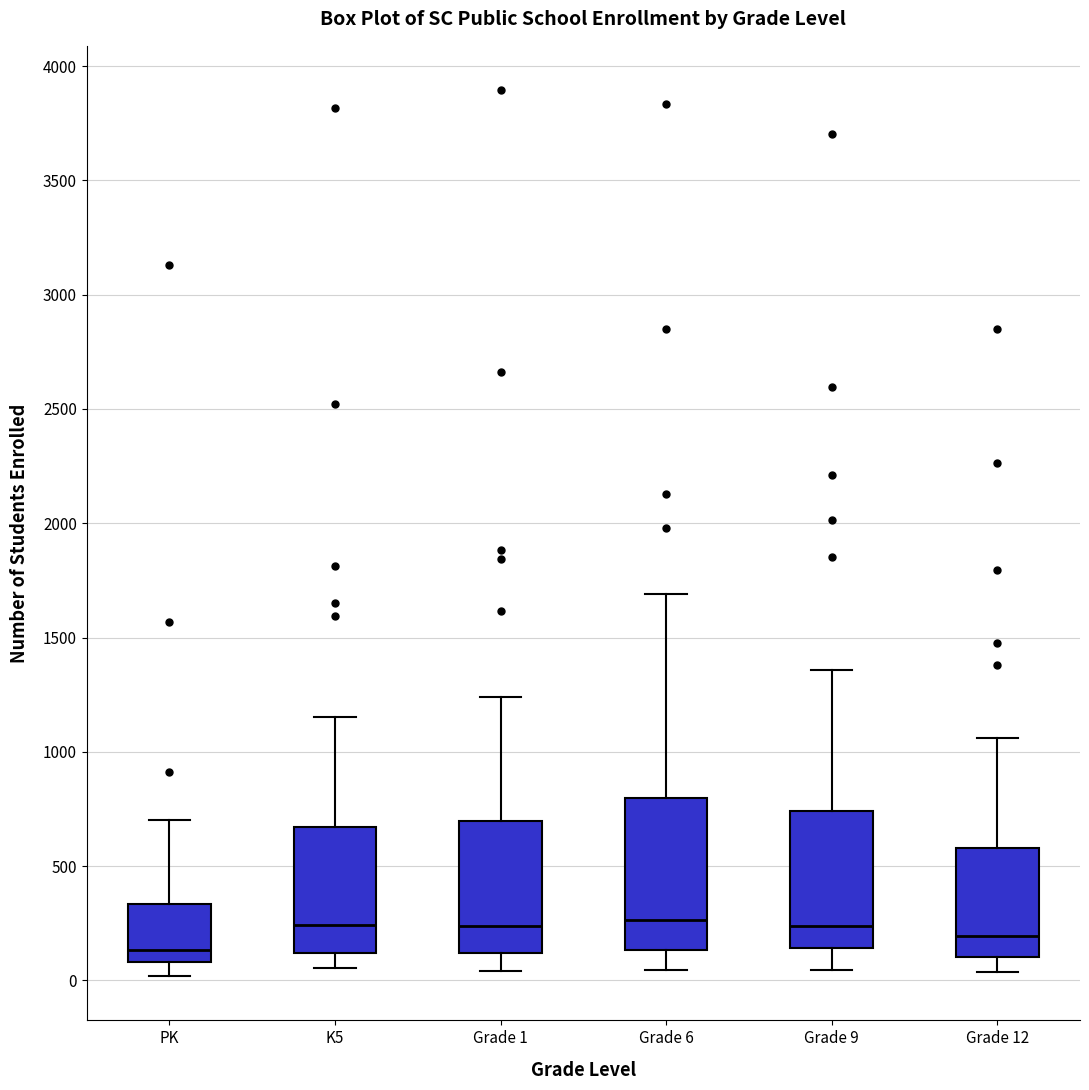

Which box is the tallest, from its lower edge to its upper edge?

Grade 6